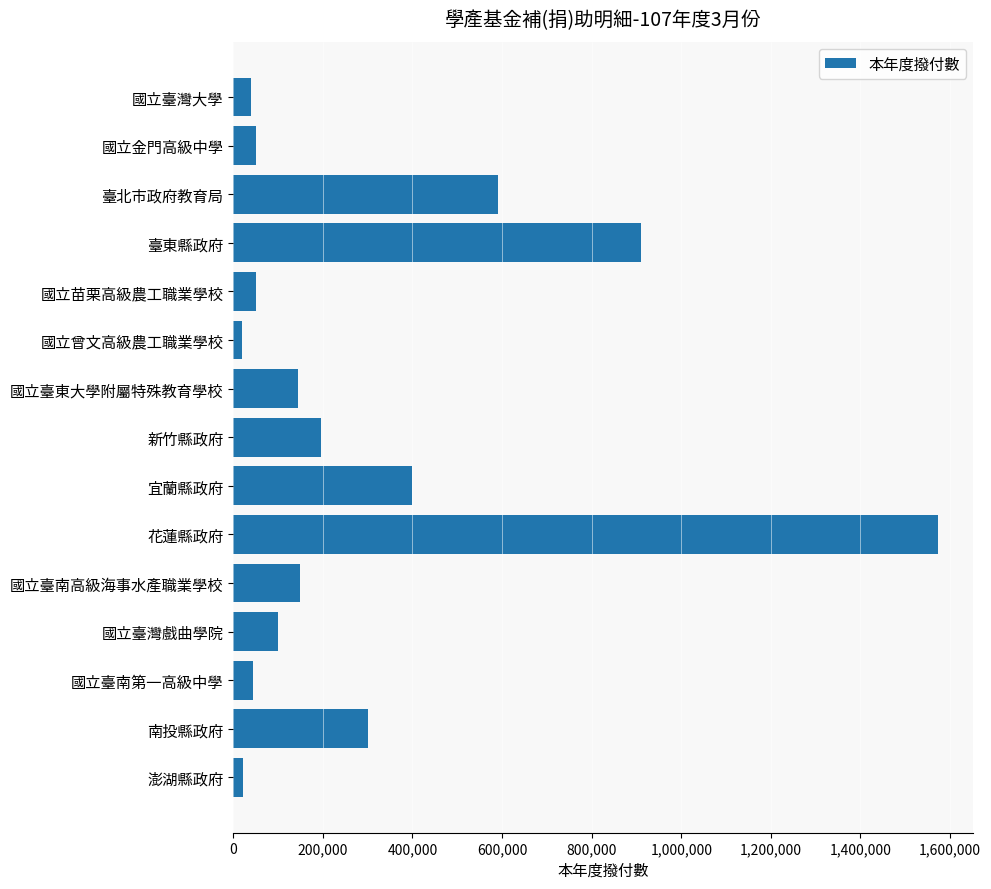

At which category does the chart reach its peak across all series?

花蓮縣政府